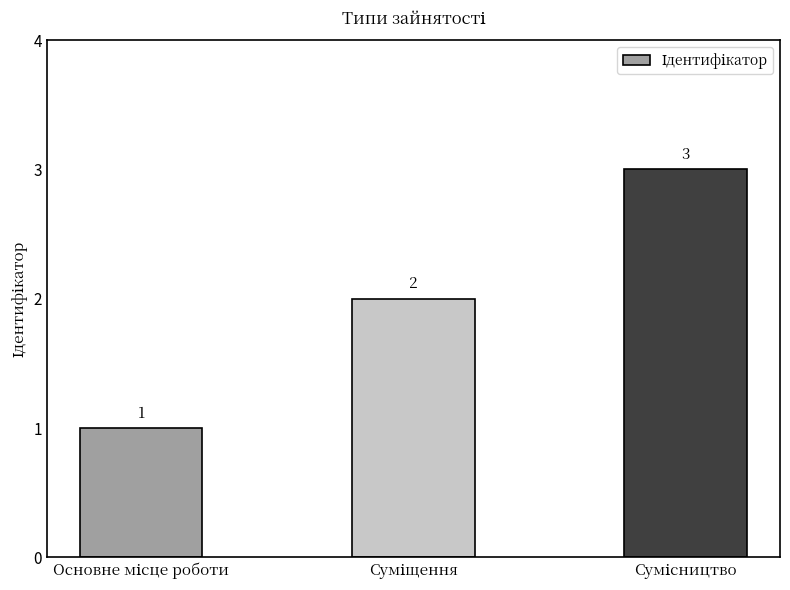

Reading left to right, list all the values displayed in this chart.

1	2	3